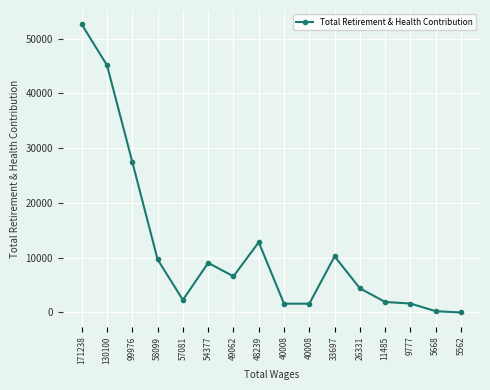

Rank the categories by value from lowest to highest.

5562, 5668, 40008, 40008, 9777, 11485, 57081, 26331, 49062, 54377, 58099, 33697, 48239, 99976, 130100, 171238